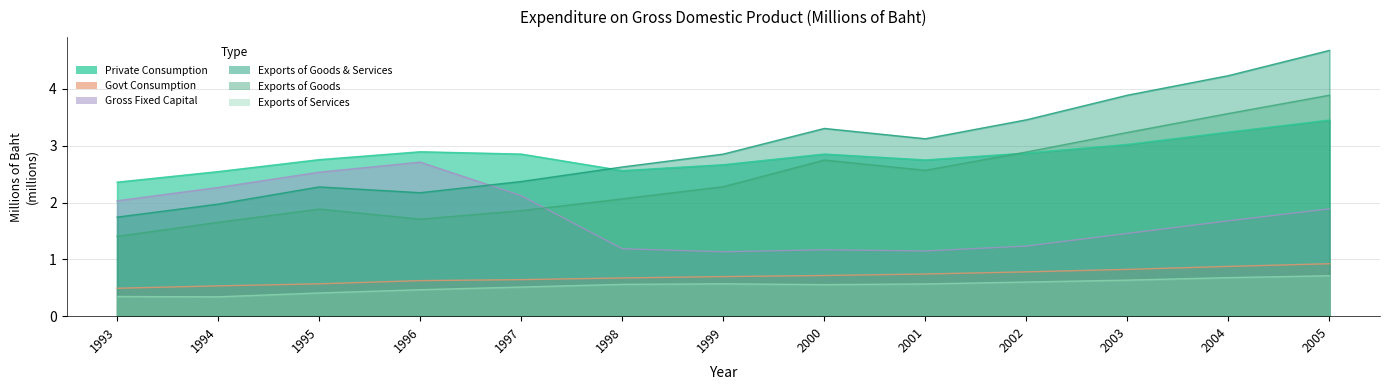

Rank the series by their maximum value, from highest to lowest.

Exports of Goods & Services, Exports of Goods, Private Consumption, Gross Fixed Capital, Govt Consumption, Exports of Services